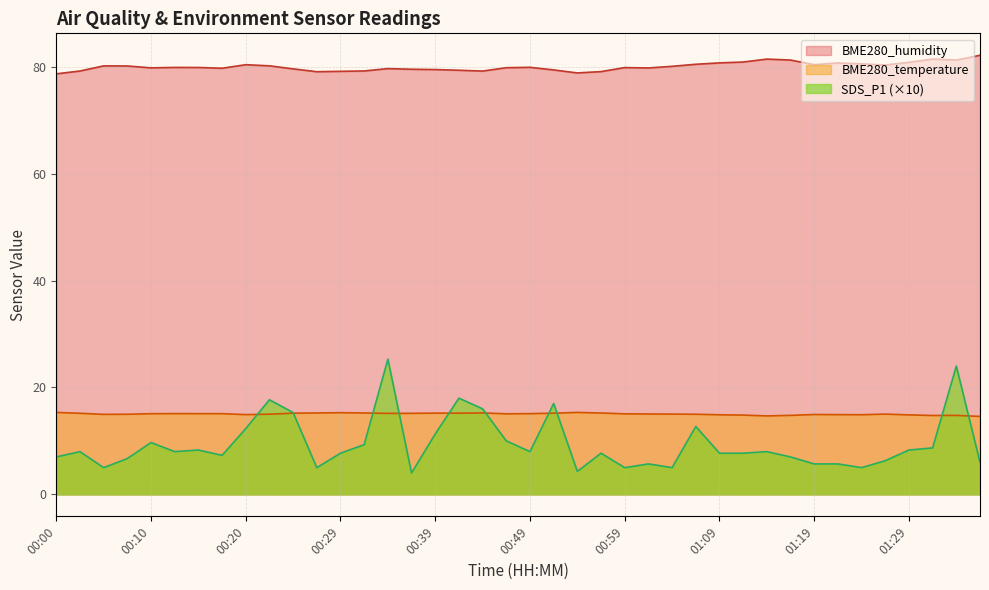

Reading right to left, transcribe all the data shown in this chart.

SDS_P1: 01:36=6.0	01:34=24.0	01:31=8.7	01:29=8.3	01:26=6.3	01:24=5.0	01:21=5.7	01:19=5.7	01:16=7.0	01:14=8.0	01:12=7.7	01:09=7.7	01:07=12.7	01:04=5.0	01:02=5.7	00:59=5.0	00:57=7.7	00:54=4.3	00:52=17.0	00:49=8.0	00:46=10.0	00:44=16.0	00:42=18.0	00:39=11.3	00:37=4.0	00:34=25.3	00:32=9.3	00:29=7.7	00:27=5.0	00:24=15.3	00:22=17.7	00:20=12.3	00:17=7.3	00:15=8.3	00:12=8.0	00:10=9.7	00:08=6.7	00:05=5.0	00:03=8.0	00:00=7.0
BME280_temperature: 01:36=14.6	01:34=14.8	01:31=14.8	01:29=14.9	01:26=15.0	01:24=14.9	01:21=14.9	01:19=14.9	01:16=14.8	01:14=14.7	01:12=14.8	01:09=14.9	01:07=15.0	01:04=15.0	01:02=15.0	00:59=15.1	00:57=15.2	00:54=15.3	00:52=15.2	00:49=15.1	00:46=15.1	00:44=15.2	00:42=15.2	00:39=15.2	00:37=15.2	00:34=15.2	00:32=15.2	00:29=15.3	00:27=15.2	00:24=15.2	00:22=15.0	00:20=14.9	00:17=15.1	00:15=15.1	00:12=15.1	00:10=15.1	00:08=15.0	00:05=15.0	00:03=15.2	00:00=15.3
BME280_humidity: 01:36=82.1	01:34=81.2	01:31=81.4	01:29=80.8	01:26=80.3	01:24=80.5	01:21=80.7	01:19=80.4	01:16=81.2	01:14=81.4	01:12=80.9	01:09=80.7	01:07=80.5	01:04=80.1	01:02=79.8	00:59=79.8	00:57=79.1	00:54=78.8	00:52=79.4	00:49=79.9	00:46=79.8	00:44=79.2	00:42=79.3	00:39=79.5	00:37=79.5	00:34=79.6	00:32=79.2	00:29=79.1	00:27=79.1	00:24=79.6	00:22=80.2	00:20=80.4	00:17=79.7	00:15=79.8	00:12=79.9	00:10=79.8	00:08=80.1	00:05=80.2	00:03=79.2	00:00=78.7